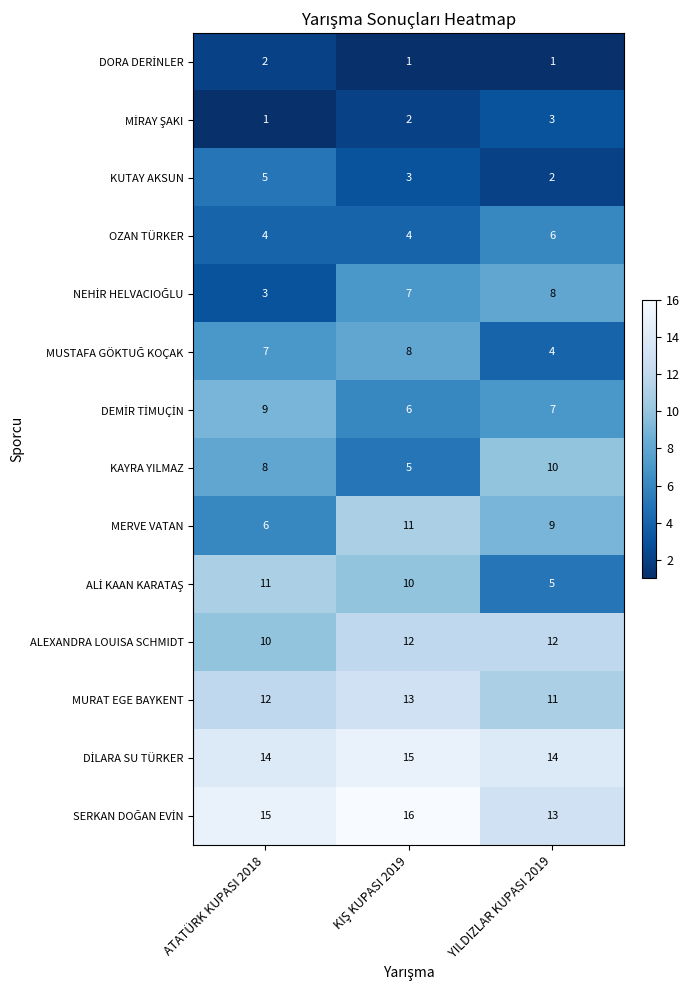

Count the MURAT EGE BAYKENT values in the range 11 to 13.

3